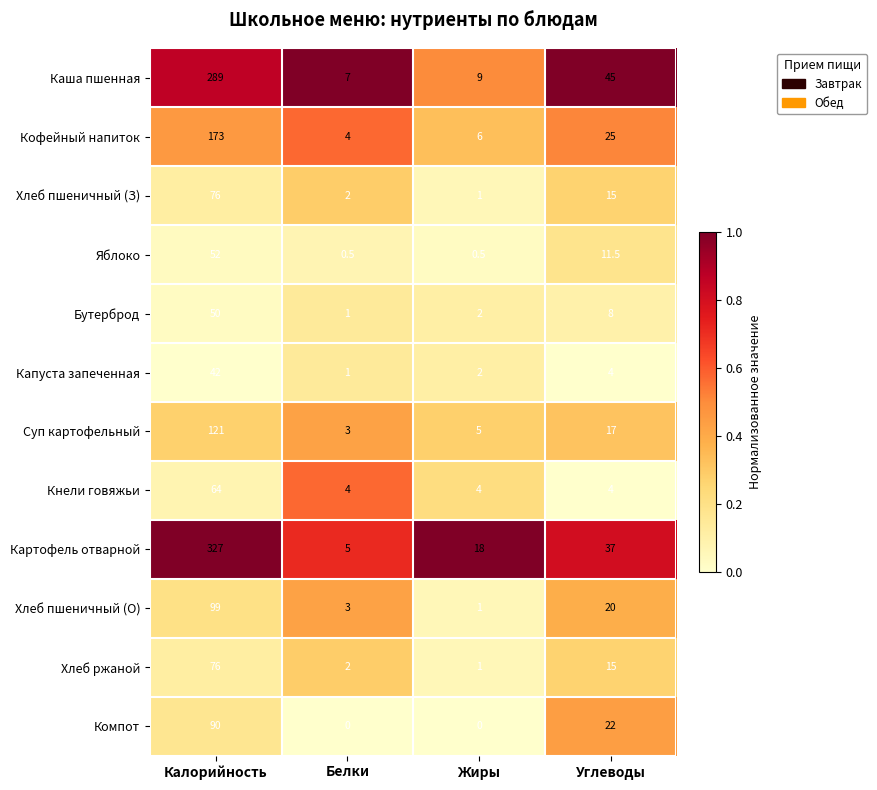

What is the difference between the Кофейный напиток values at Жиры and Белки?

2.0